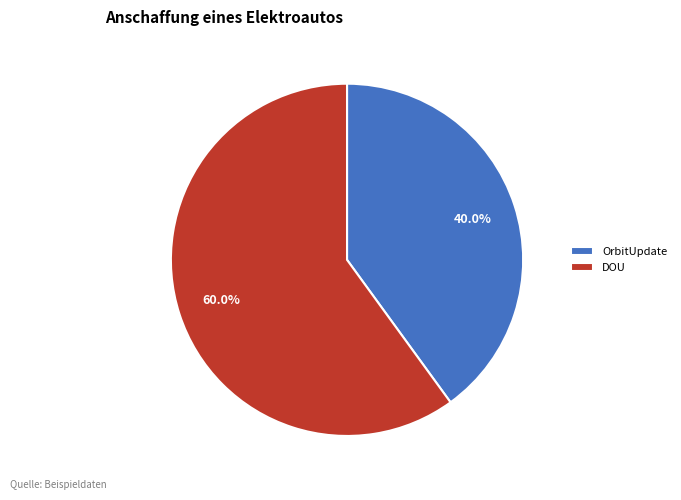

What percentage do OrbitUpdate and DOU together represent?

100.0%